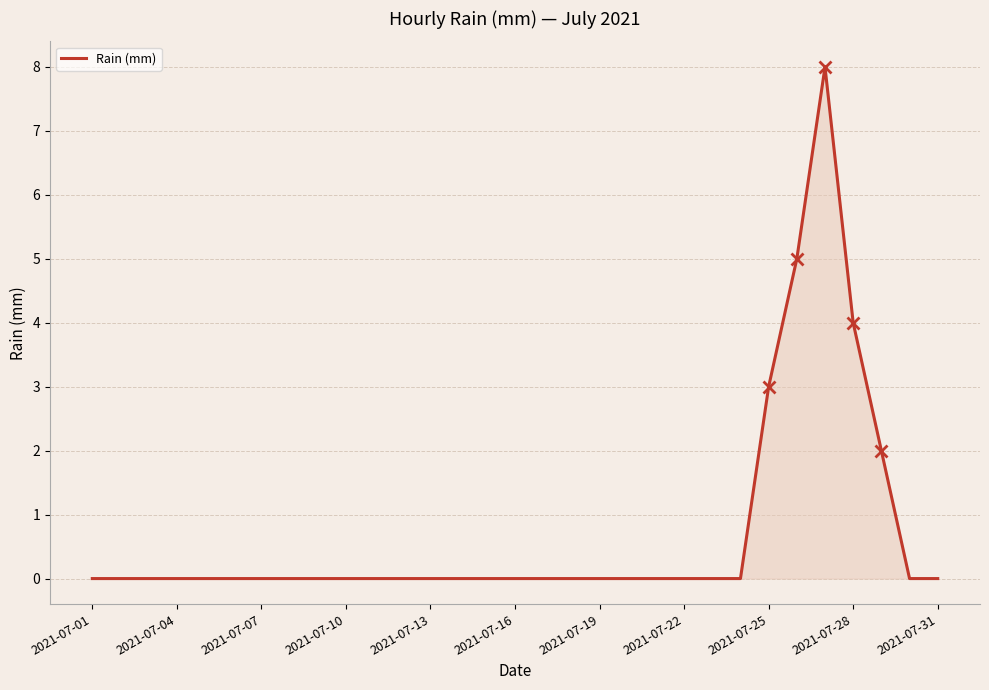

Which category has the lowest value across all series?

2021-07-01